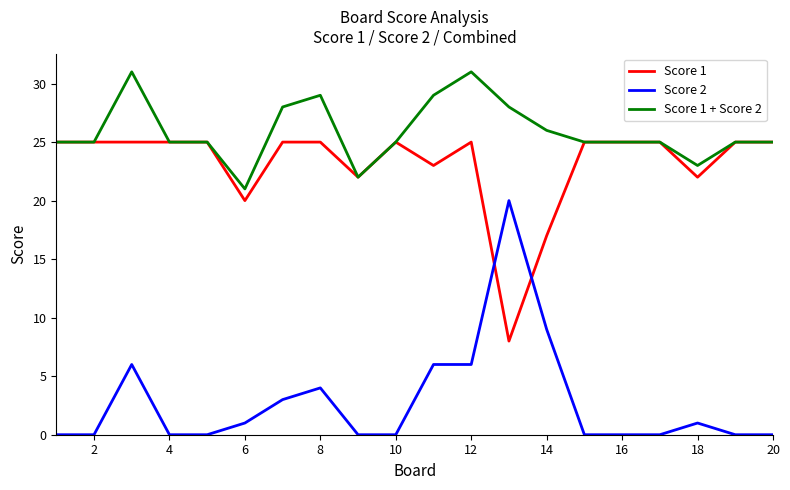

Which series has the largest total across all categories?

Score 1 + Score 2